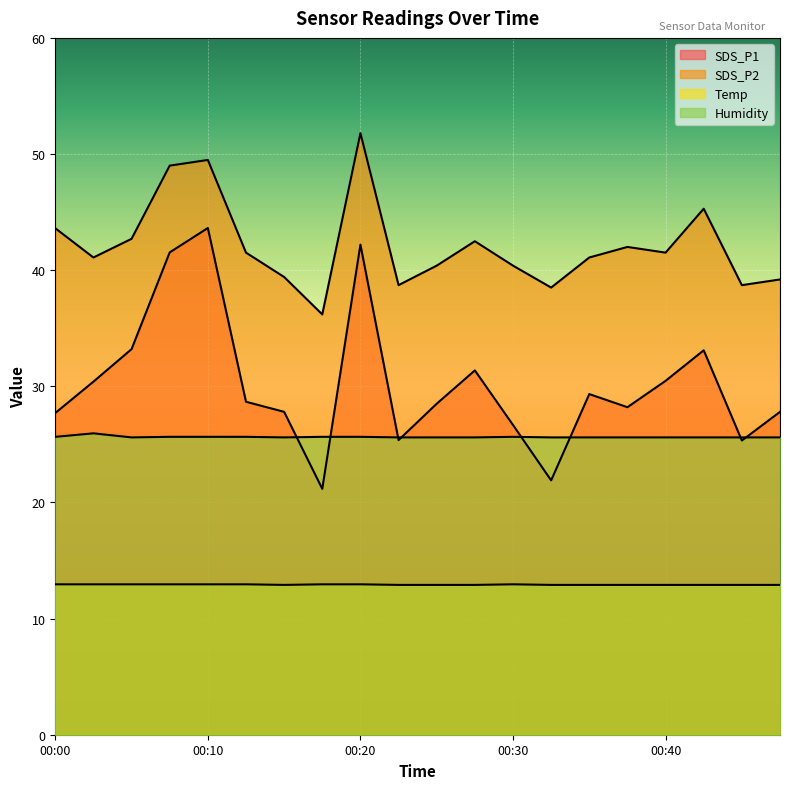

What is the difference between the second highest and second lowest values in the SDS_P1 series?

20.3